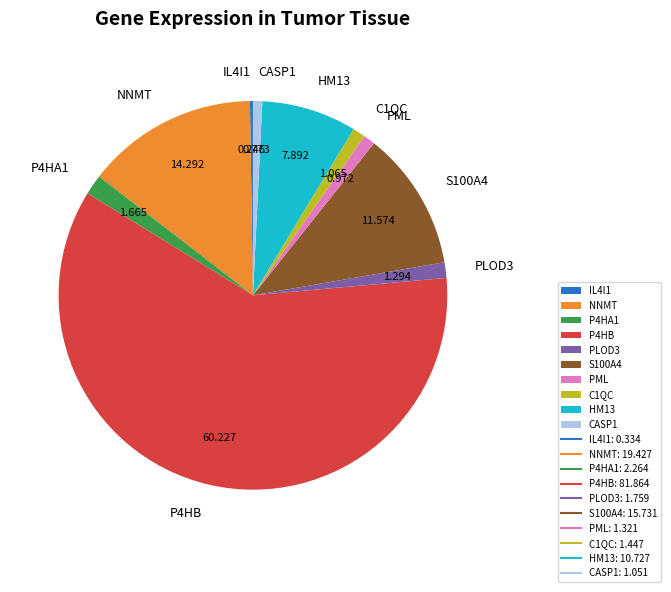

Does P4HB account for over 50% of the chart?

Yes